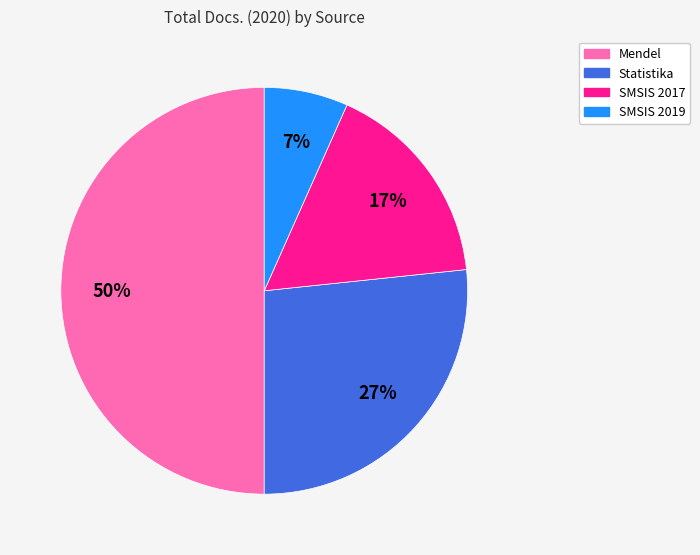

What is the largest slice in the pie chart?

Mendel